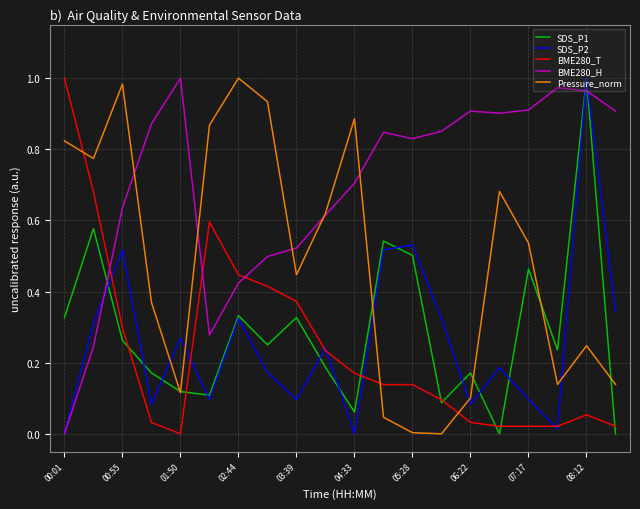

True or false: BME280_H and BME280_T cross at least once.

True